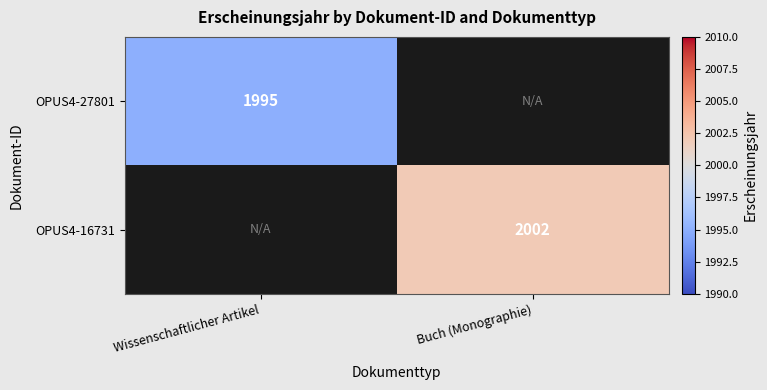

Is it true that OPUS4-27801 equals 1995 at Wissenschaftlicher Artikel?

True